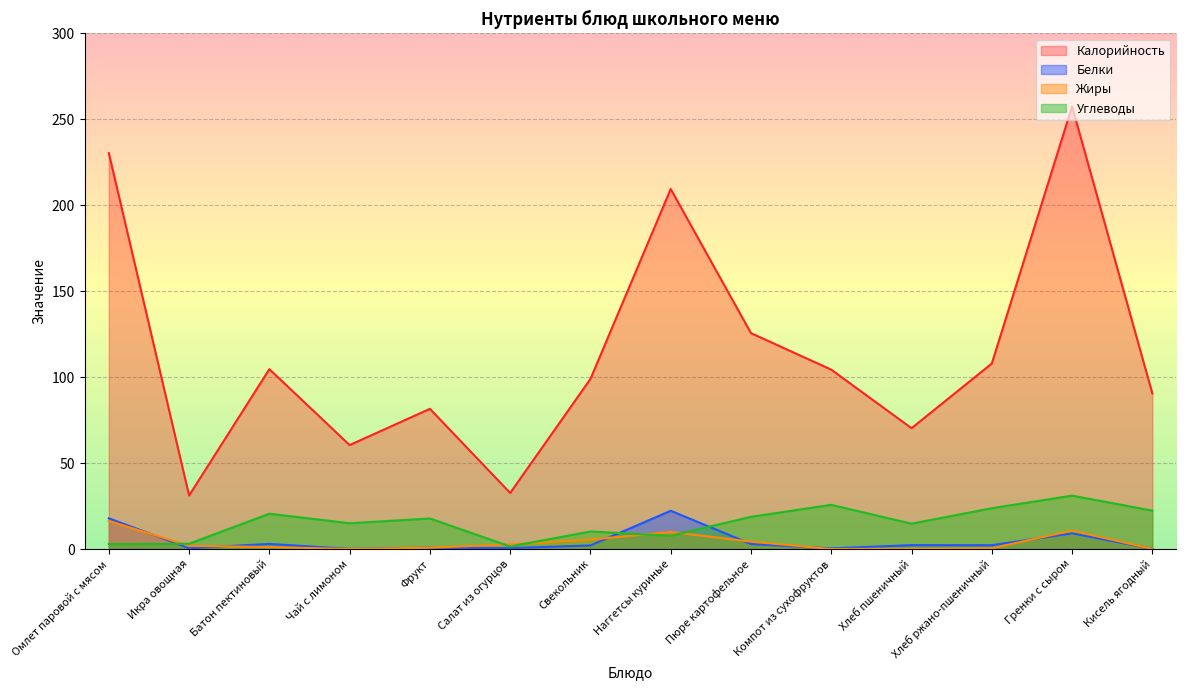

Where do Белки and Жиры first cross each other?

Омлет паровой с мясом and Икра овощная